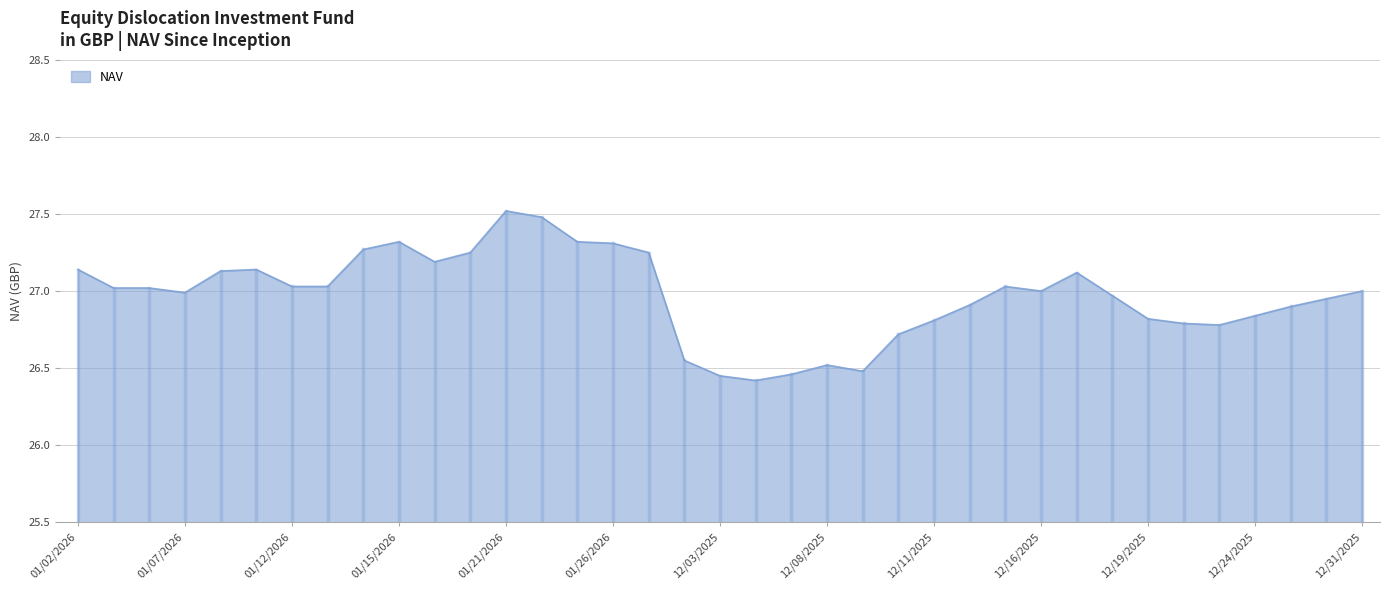

What is the greatest value displayed?

27.5